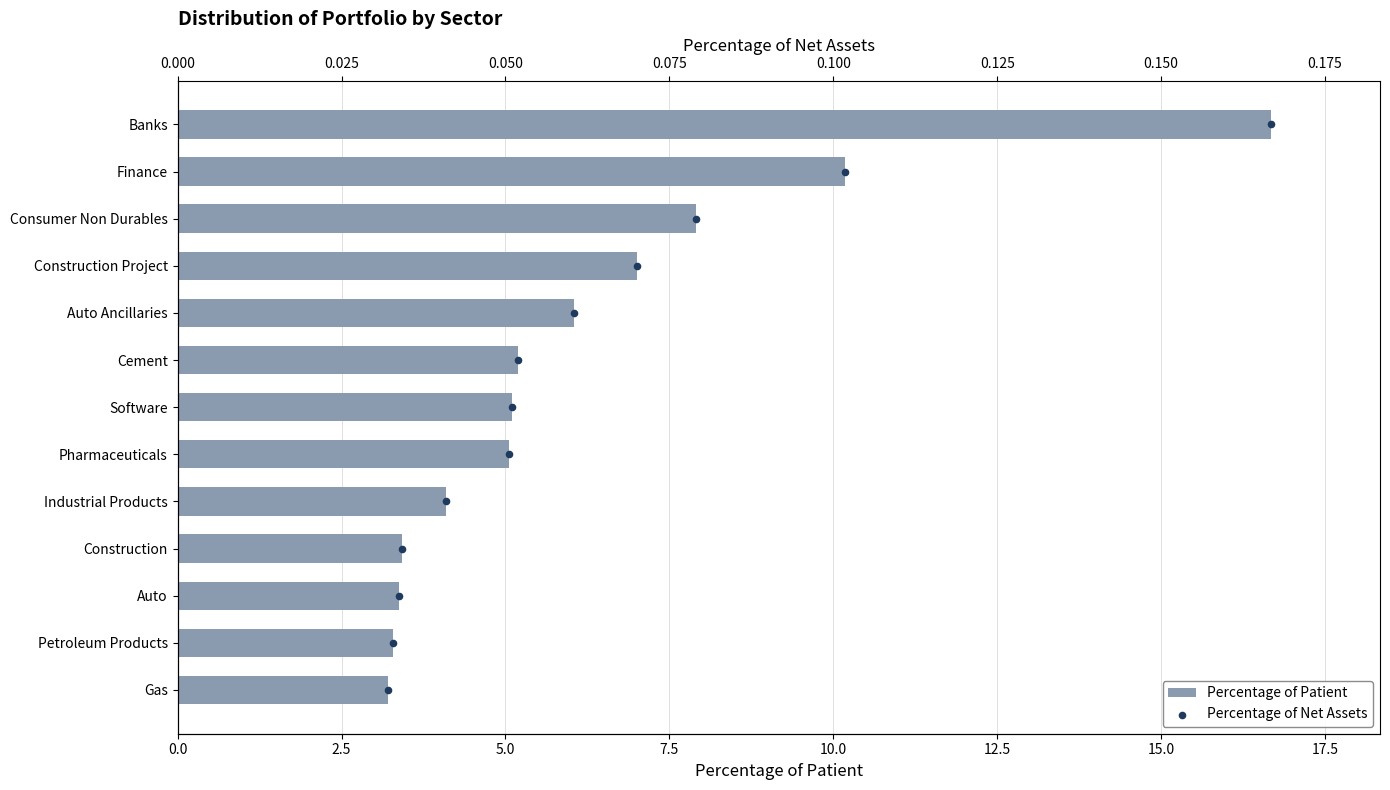

Which series has the largest Y range (max minus min)?

Percentage of Patient